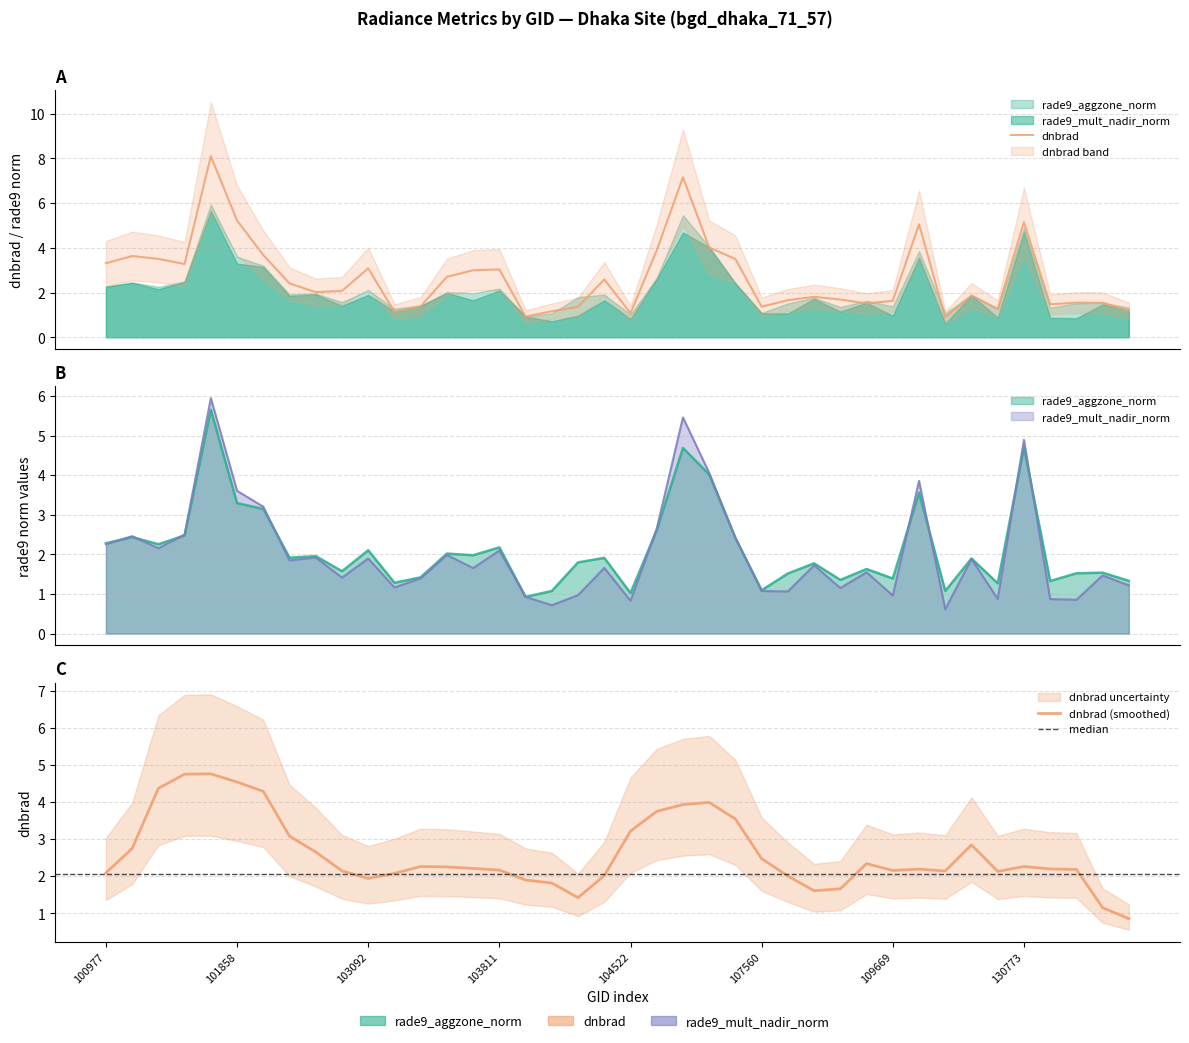

What is the difference between the rade9_aggzone_norm values at 102845 and 130773?

2.8